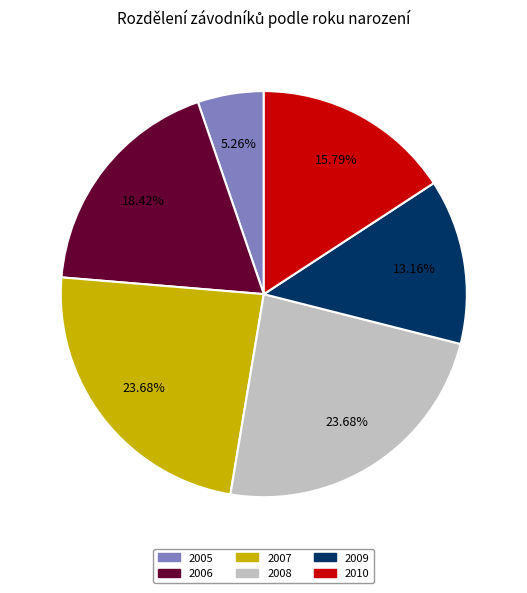

How many slices are in this pie chart?

6